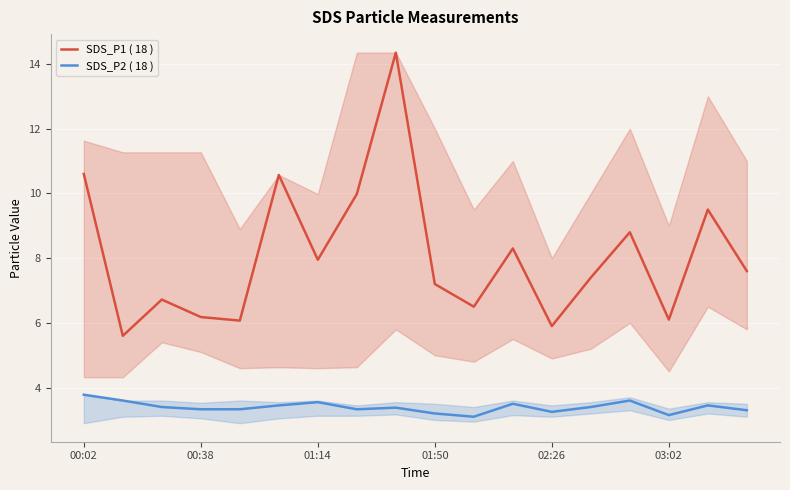

What is the value of the SDS_P2 ( 18 ) point at the 9th from the left?

3.4